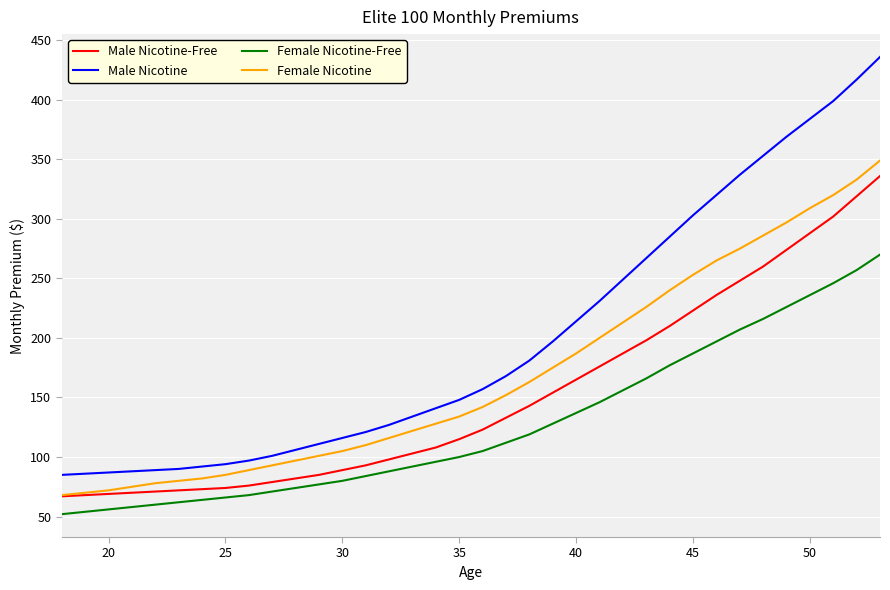

What is the maximum value for Male Nicotine-Free?

336